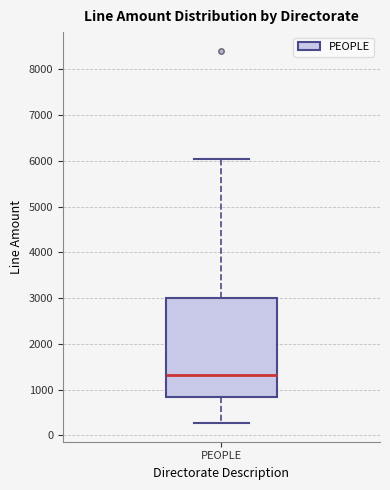

Read this box plot against the y-axis: the position of the median line, the range covered by the box, and the ends of both whiskers. The values are not printed on the chart, so give them approximately, as read against the axis.

median 1300, box 800 to 3000, whiskers 300 to 6000